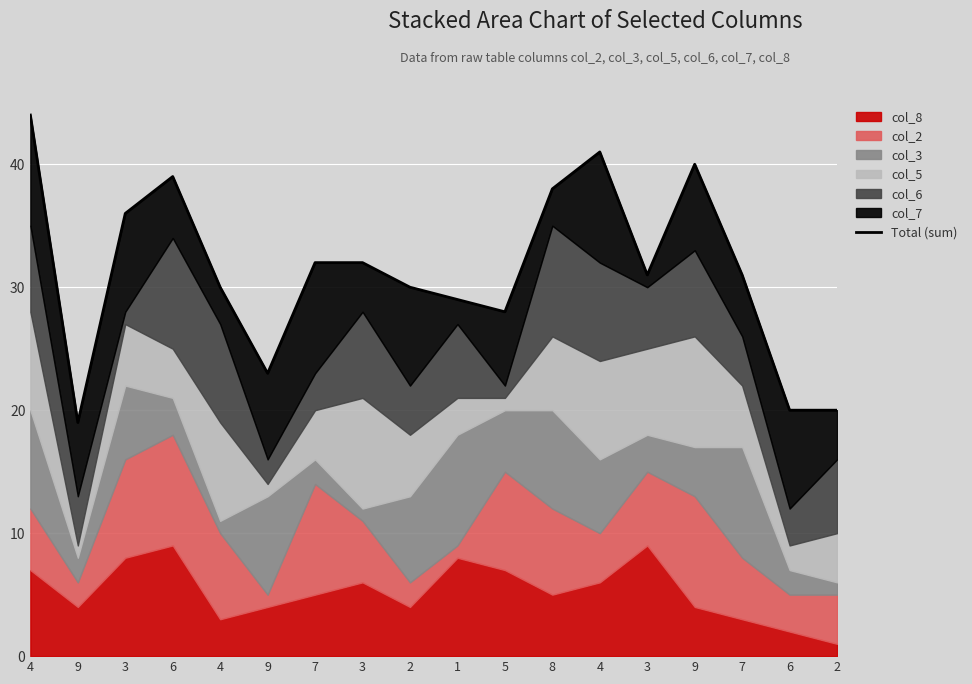

What is the average value?

31